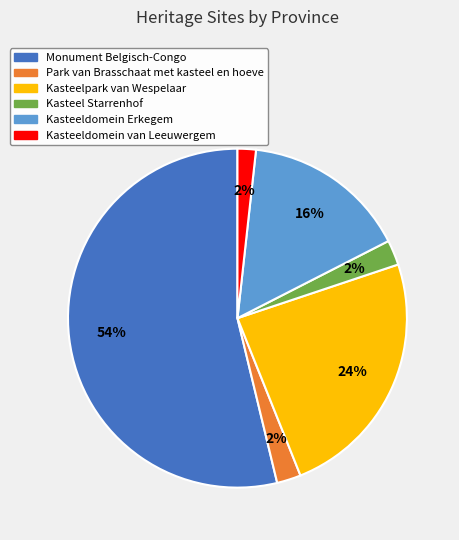

To the nearest percent, what portion does Kasteeldomein van Leeuwergem represent?

2%